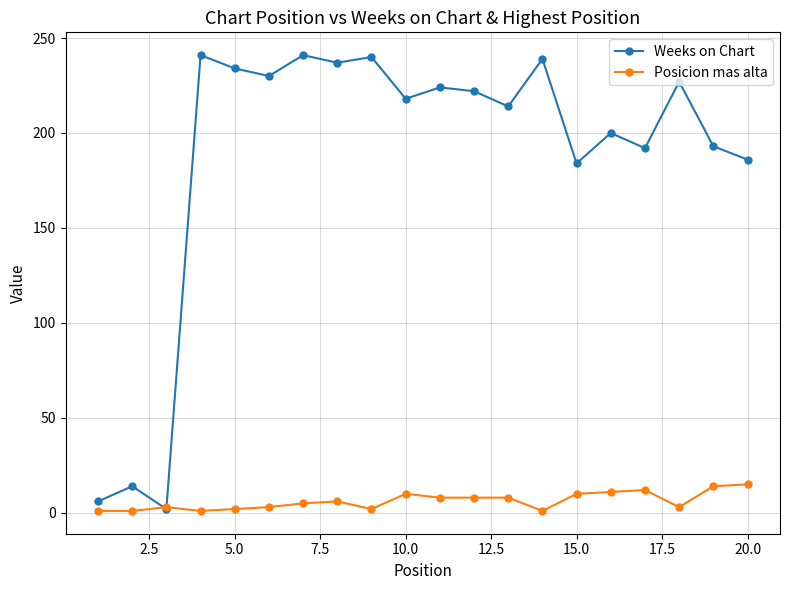

What is the maximum value for Posicion mas alta?

15